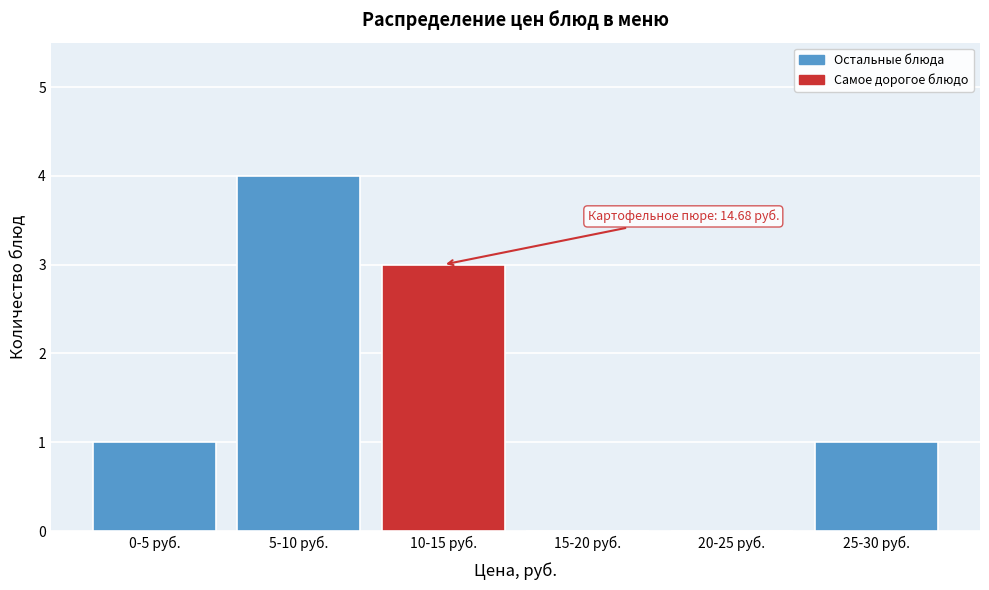

Reading left to right, extract all data points from this chart.

0-5 руб.=1	5-10 руб.=4	10-15 руб.=3	15-20 руб.=0	20-25 руб.=0	25-30 руб.=1